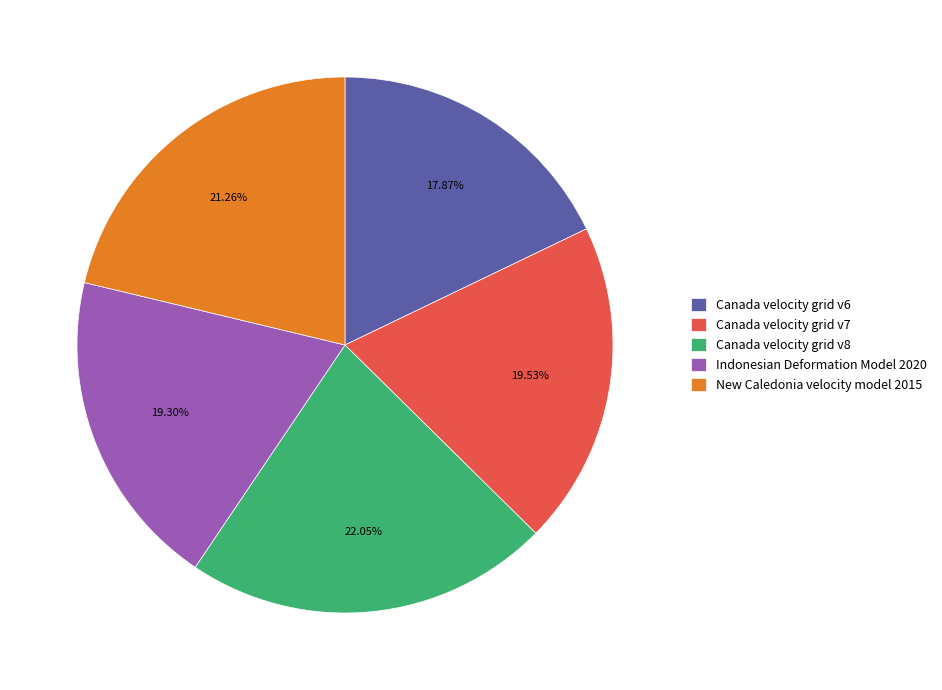

To the nearest percent, what is the combined percentage of Canada velocity grid v8 and Canada velocity grid v7?

42%